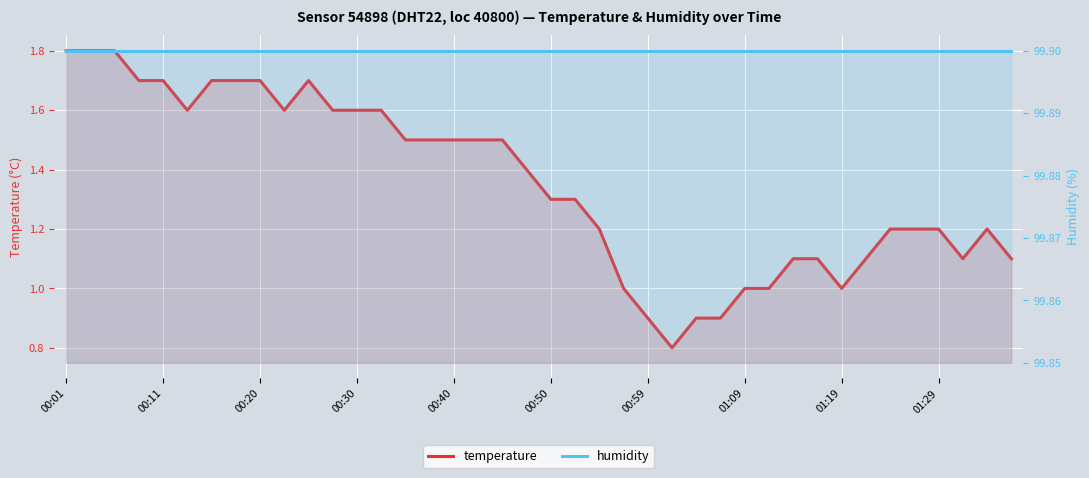

True or false: humidity and temperature intersect in this chart.

False